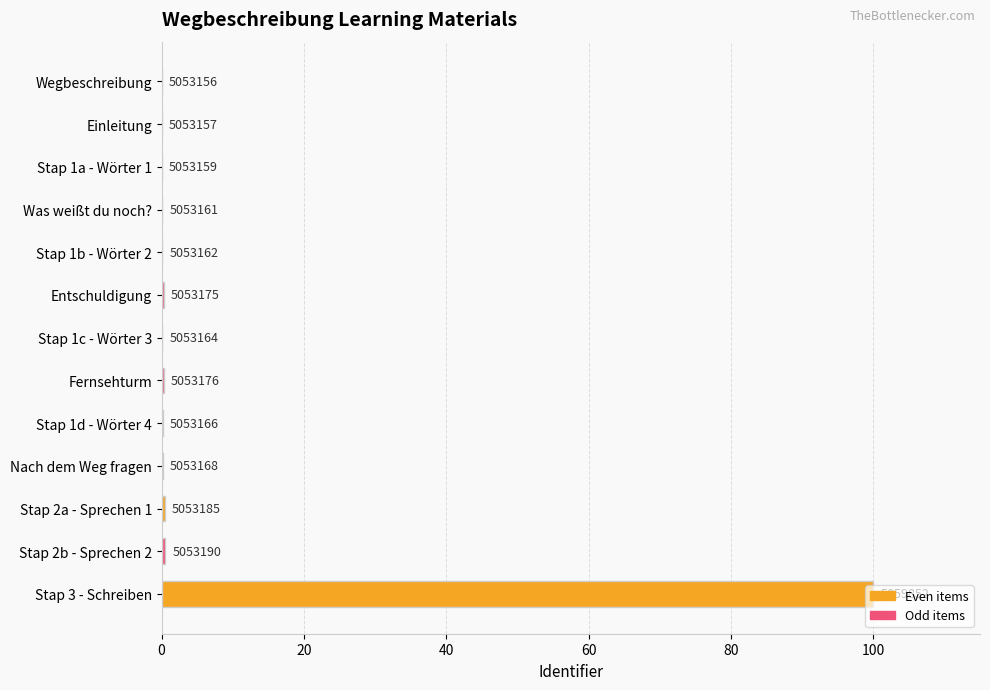

Are the bars horizontal?

Yes